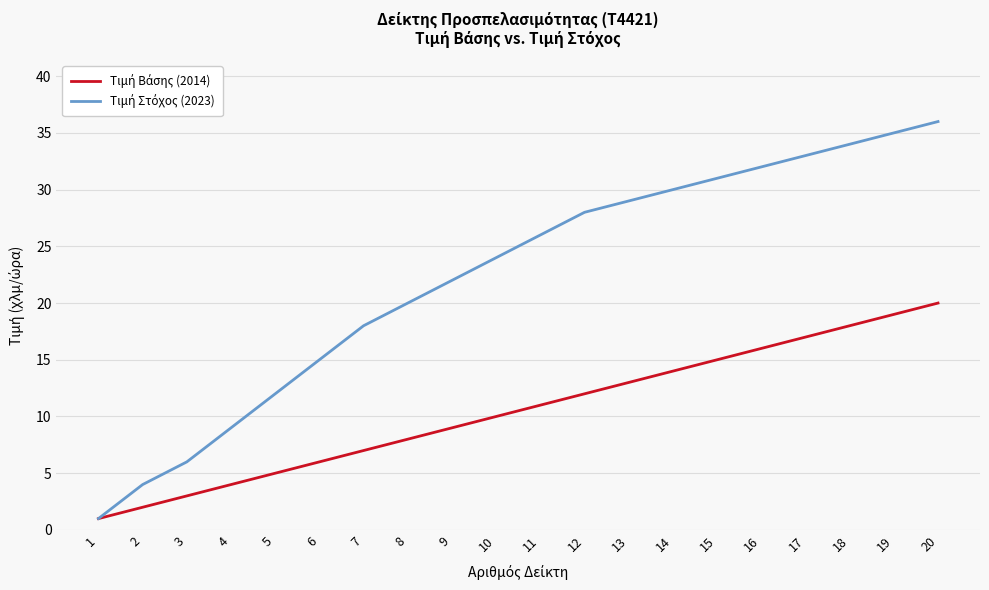

Which label corresponds to the largest value in the chart?

20